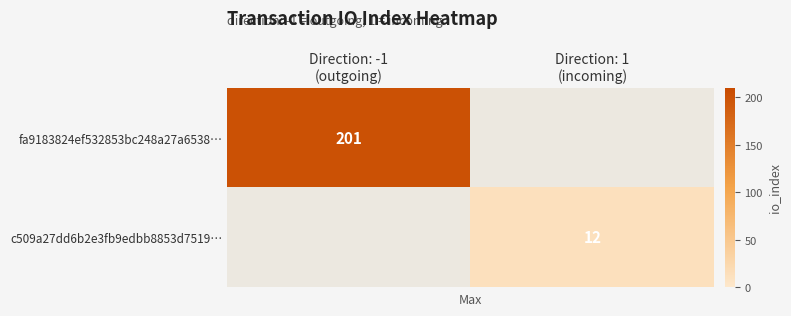

At which category is the sum across all series the highest?

Direction: -1
(outgoing)